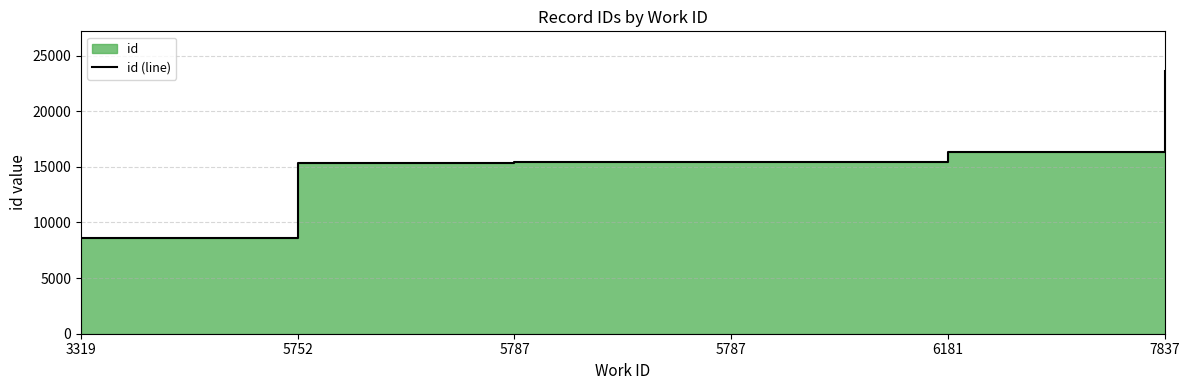

Is it true that the value at 5787 is 22282?

False